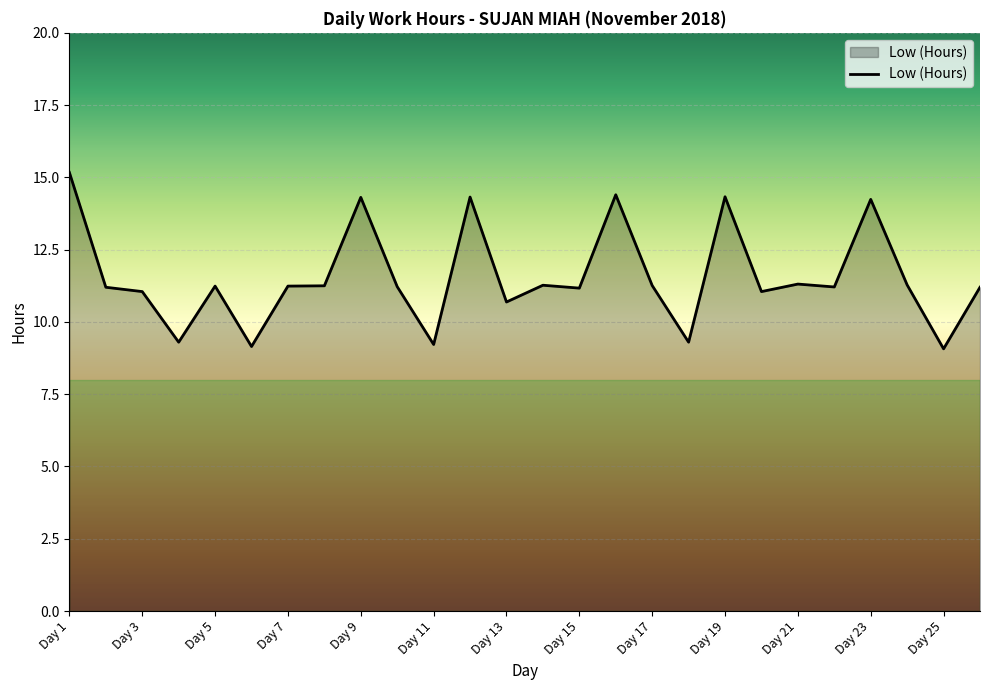

What is the maximum value shown in the chart?

15.2